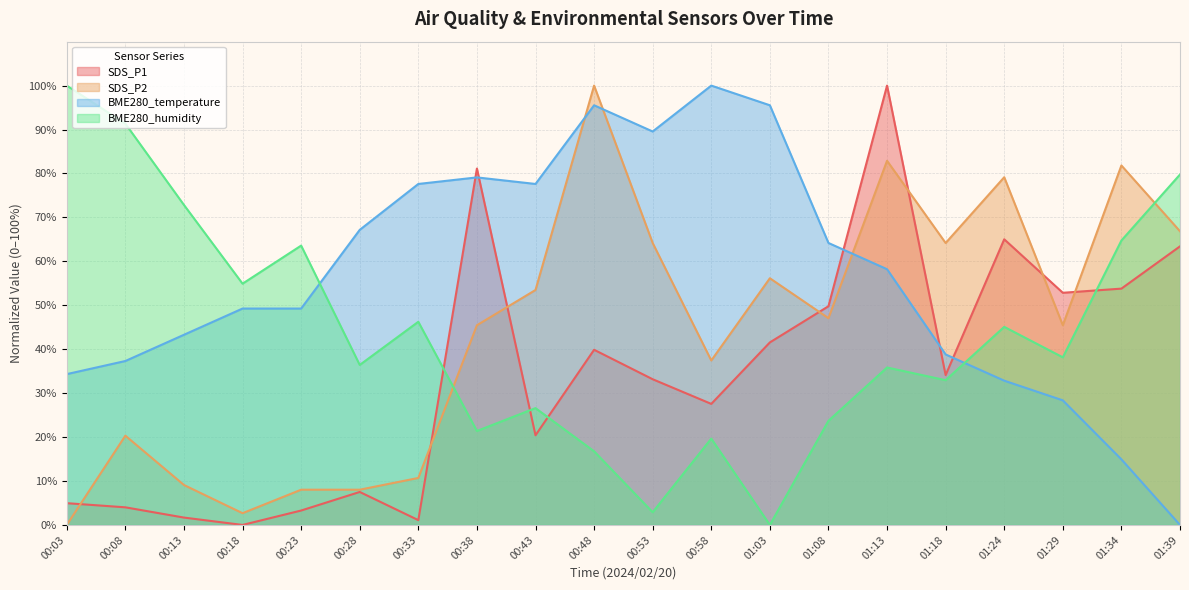

At how many categories does at least one series exceed 77?

13